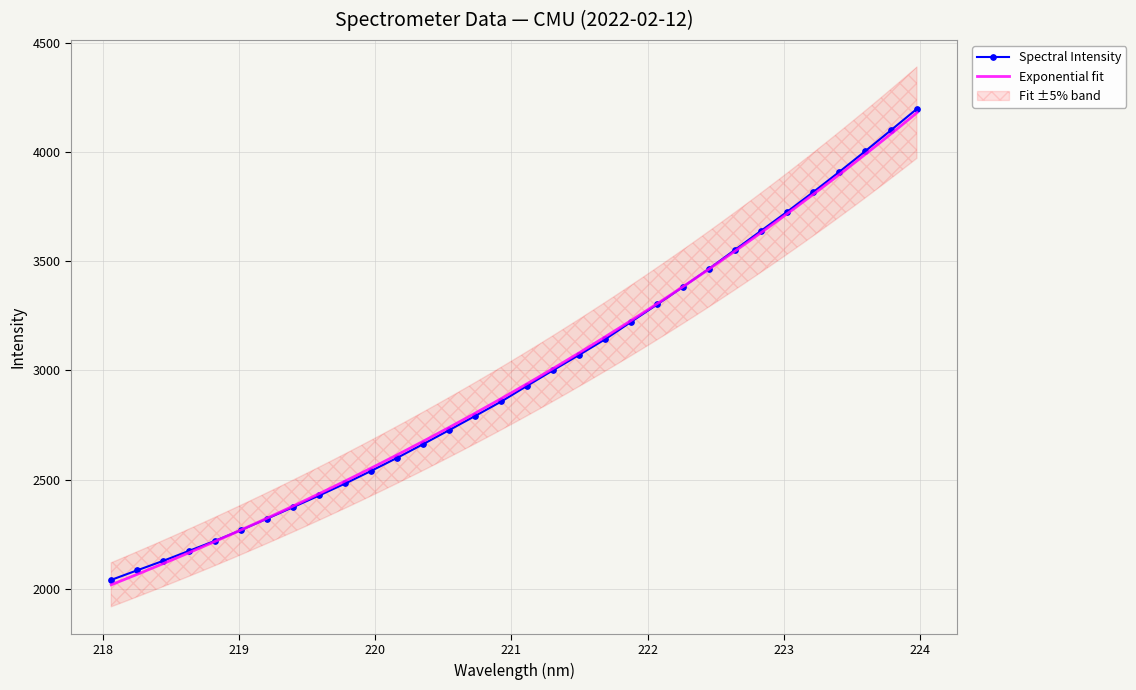

Approximately how many times larger is the value at 219.3979 compared to 218.0596?

1.2